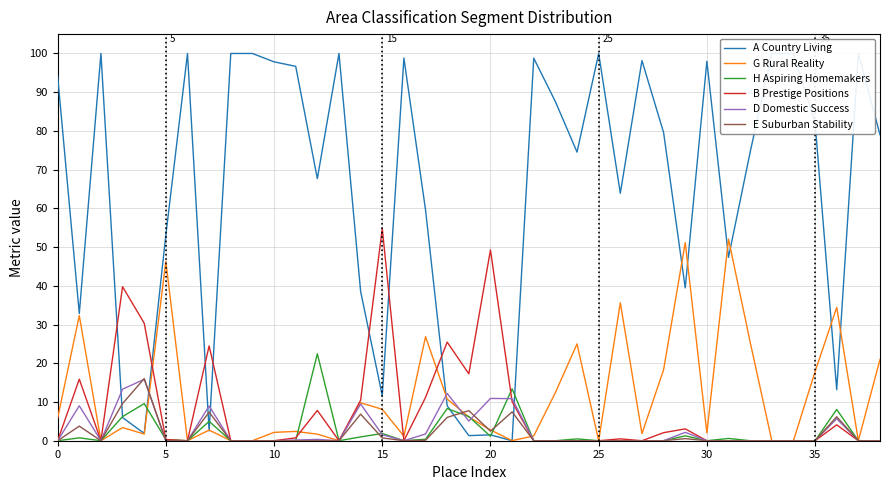

Which category has the highest value in the B Prestige Positions series?

15